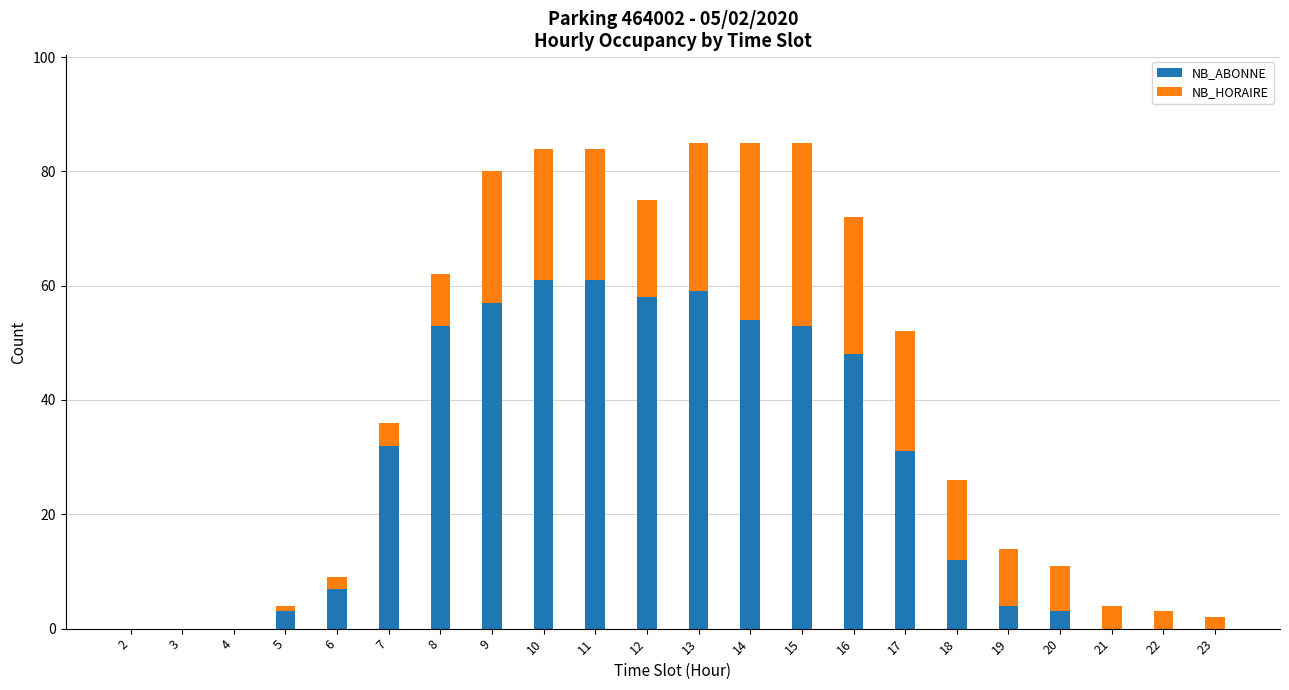

Are the bars horizontal?

No